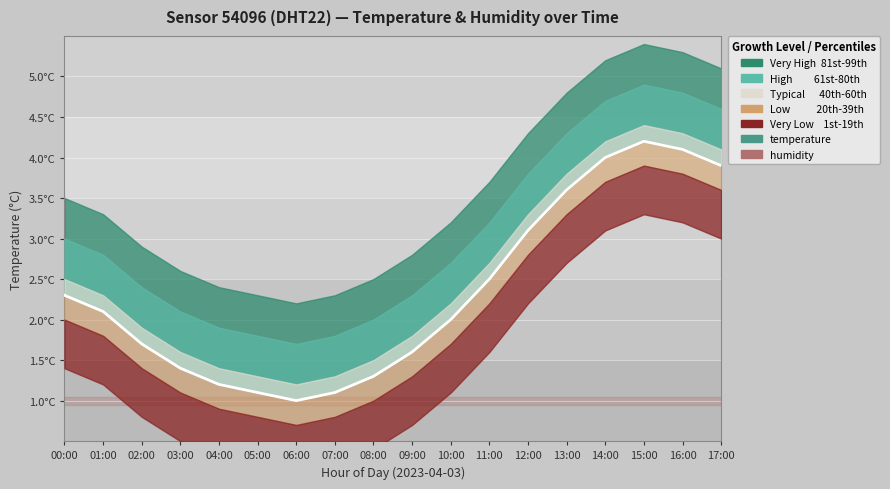

Which has a higher value, 02:00 or 14:00?

14:00